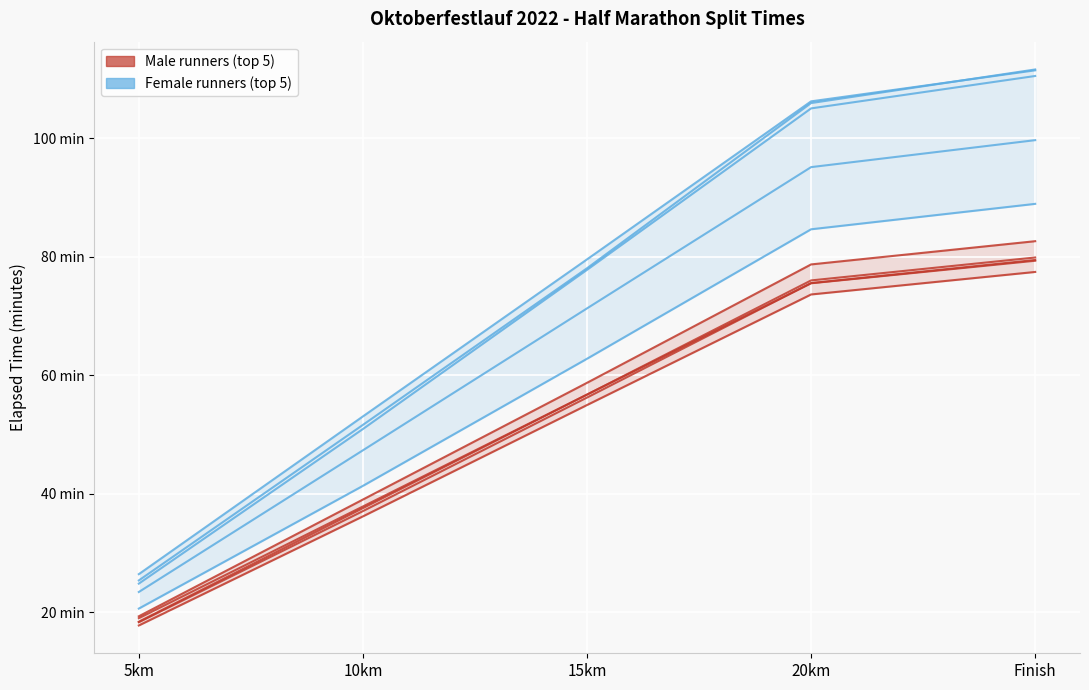

Read the Female: Hanna Pfannes value at Finish.

88.9